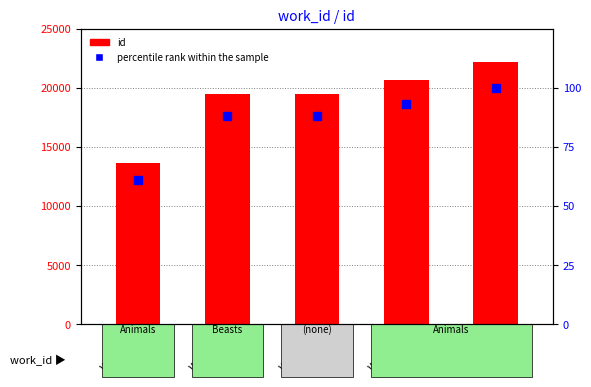

At WID7159, list the series in order from smallest to largest.

percentile rank within the sample, id